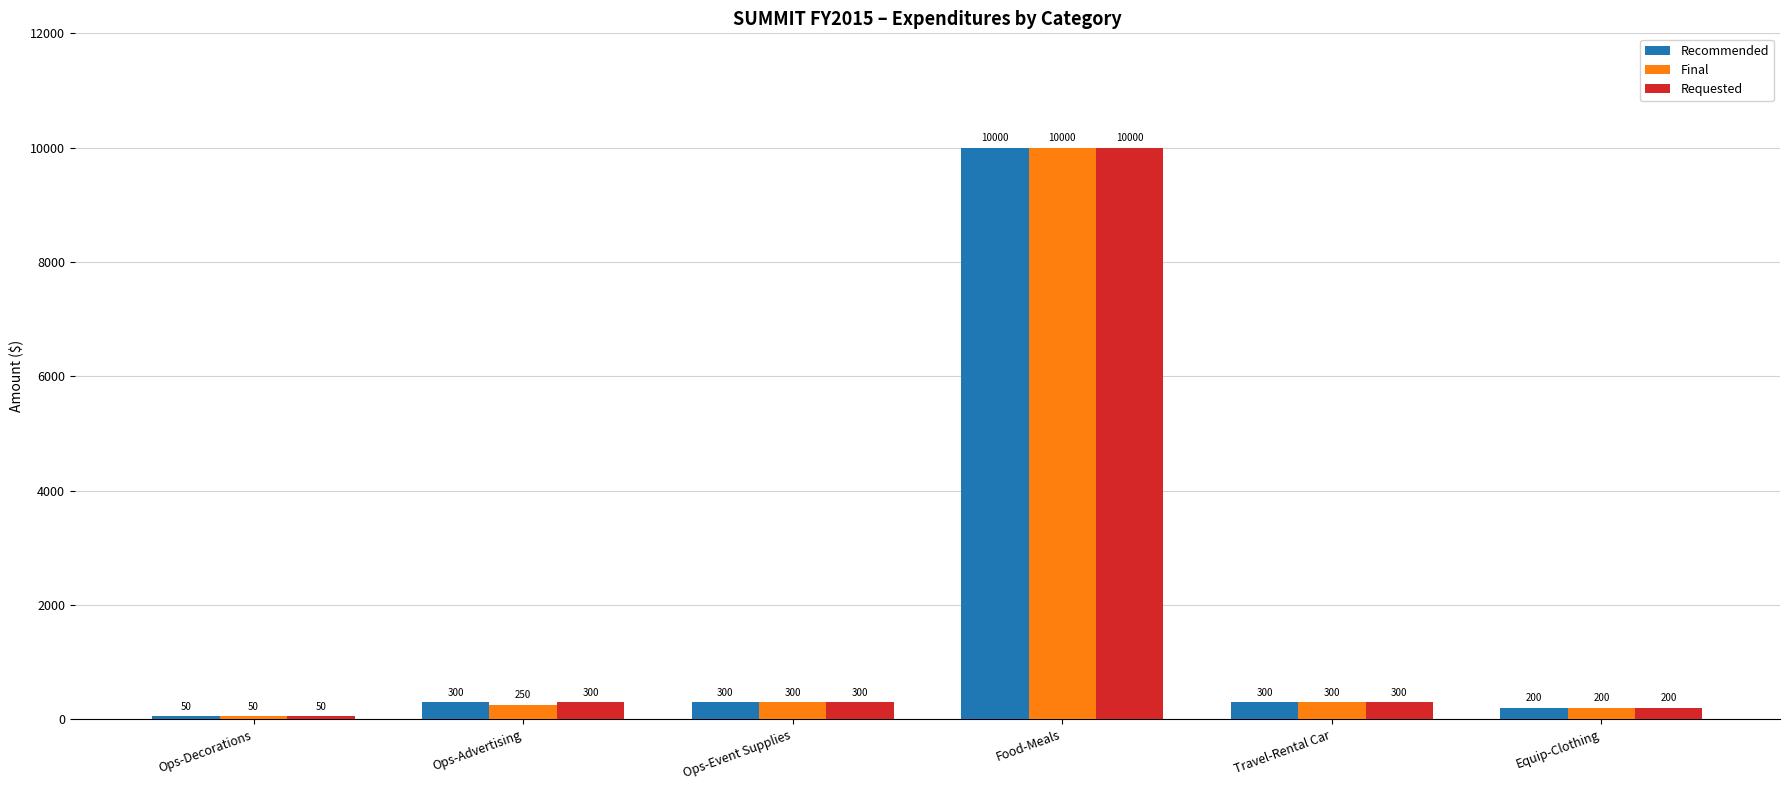

Reading right to left, transcribe all the data shown in this chart.

Recommended: Equip-Clothing=200	Travel-Rental Car=300	Food-Meals=10000	Ops-Event Supplies=300	Ops-Advertising=300	Ops-Decorations=50
Final: Equip-Clothing=200	Travel-Rental Car=300	Food-Meals=10000	Ops-Event Supplies=300	Ops-Advertising=250	Ops-Decorations=50
Requested: Equip-Clothing=200	Travel-Rental Car=300	Food-Meals=10000	Ops-Event Supplies=300	Ops-Advertising=300	Ops-Decorations=50